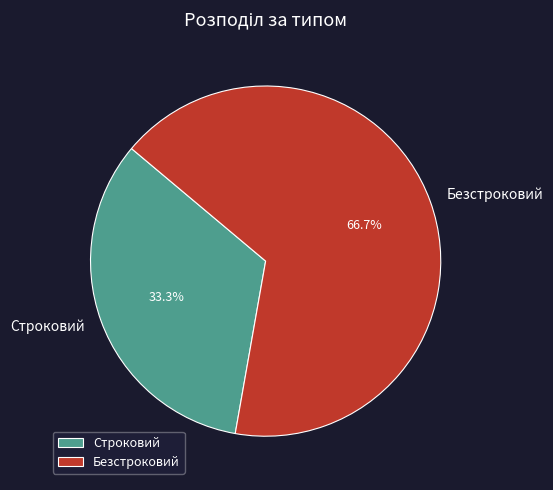

How many slices are in this pie chart?

2